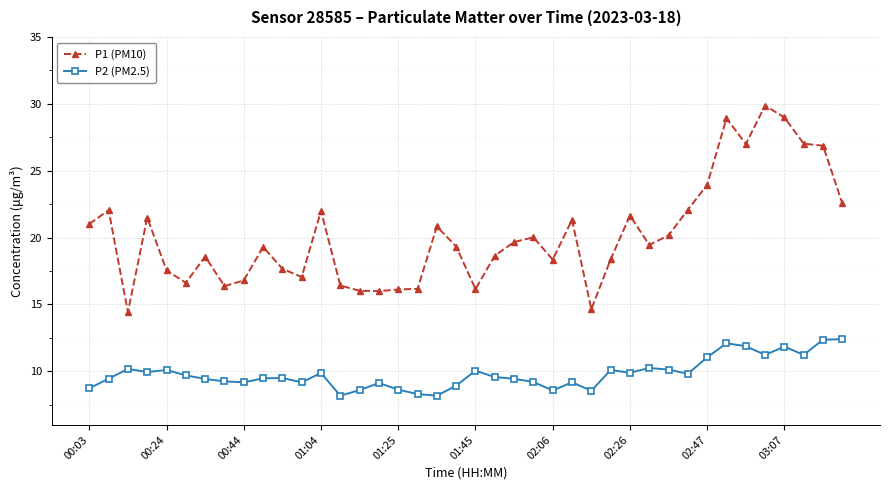

Which series has the largest total across all categories?

P1 (PM10)